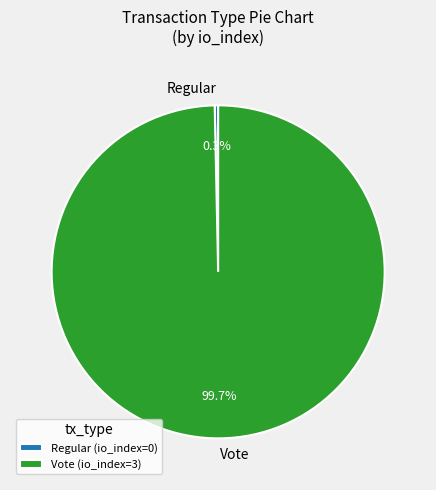

Which category has the smallest portion of the pie?

Regular